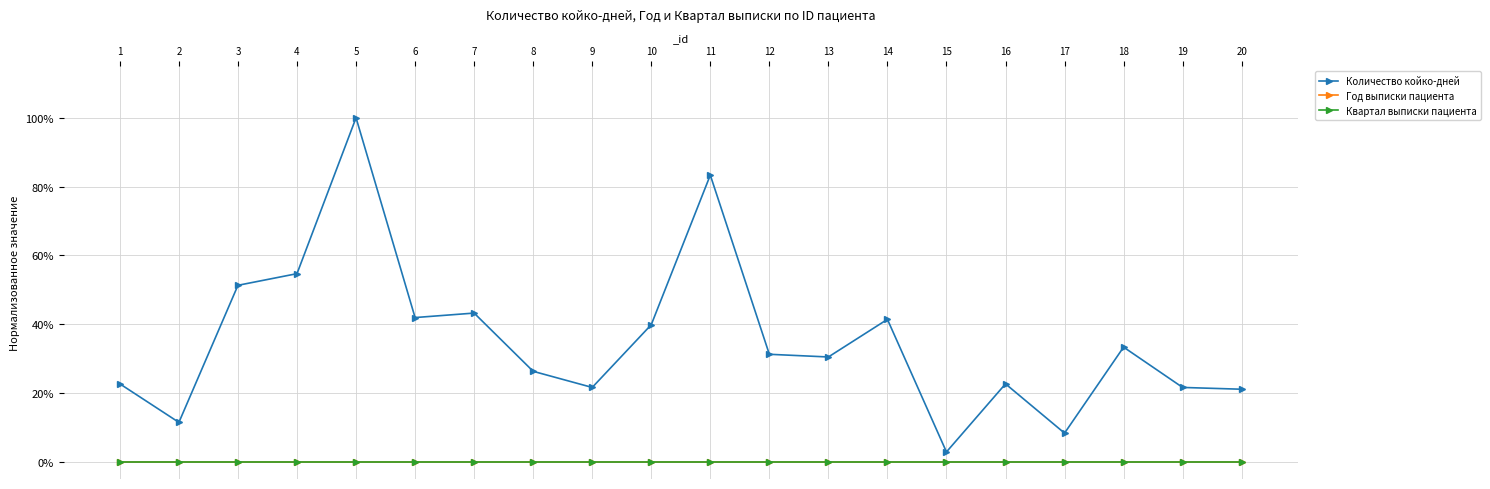

True or false: Год выписки пациента and Количество койко-дней intersect in this chart.

False